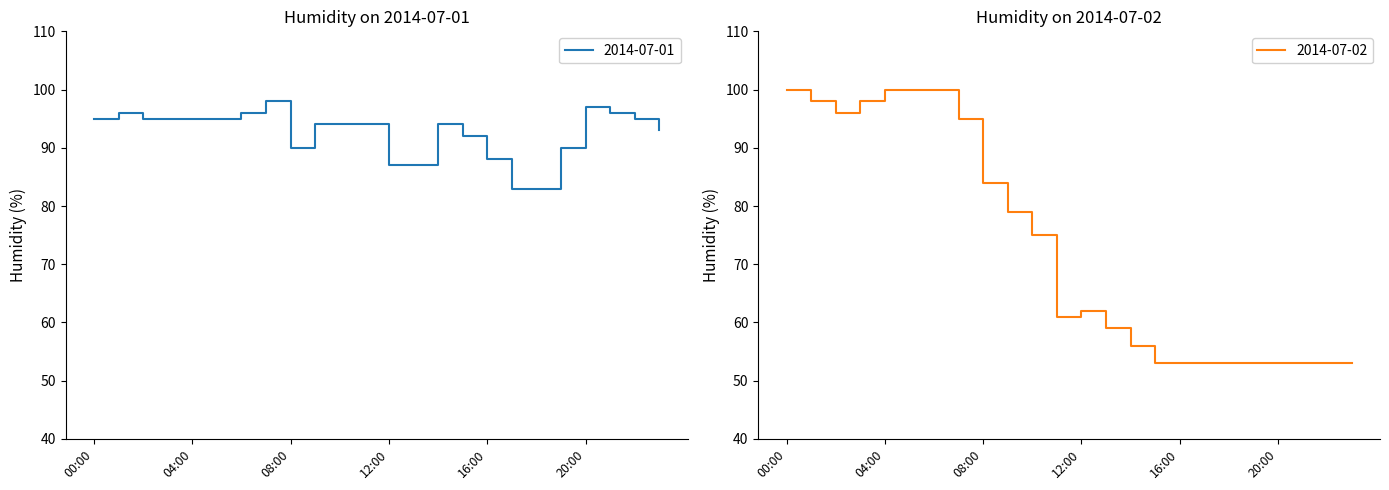

What position from the left is 17:00?

18